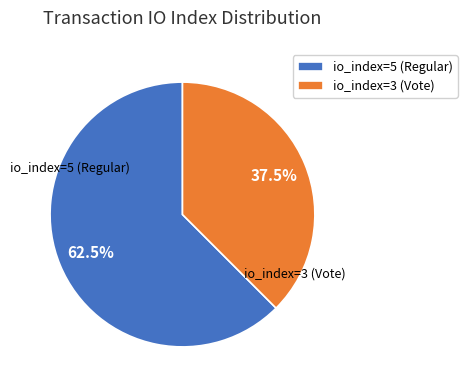

Which has a higher value, io_index=3 (Vote) or io_index=5 (Regular)?

io_index=5 (Regular)